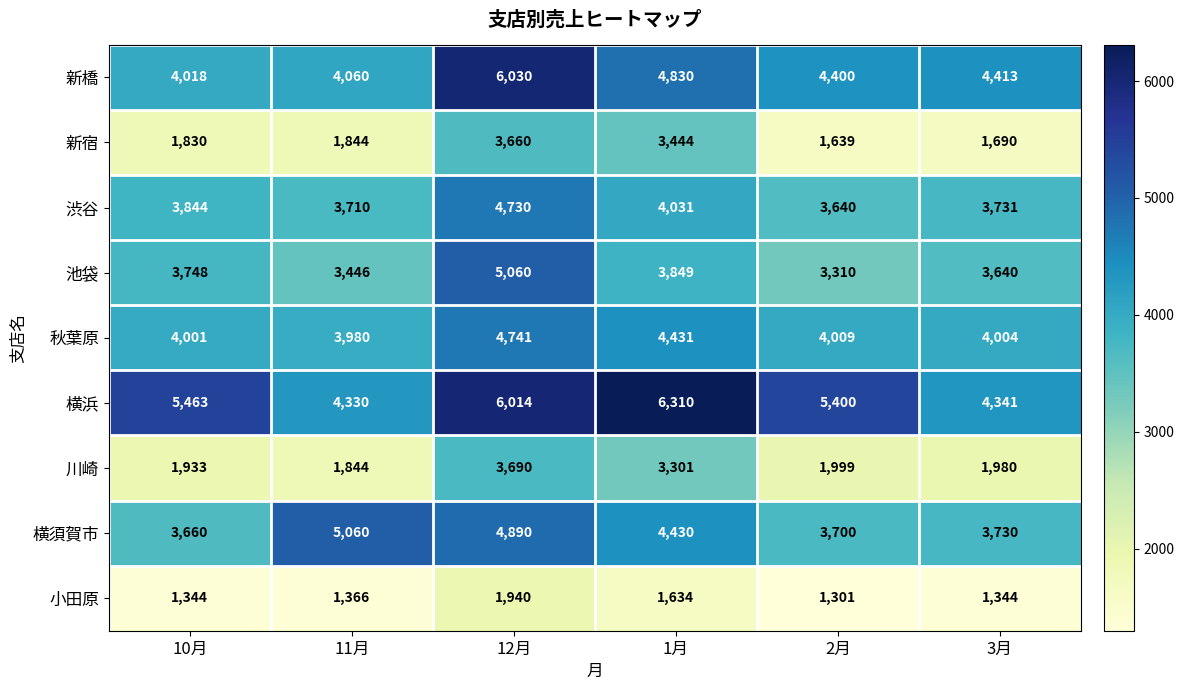

What value does the 渋谷 series have at 2月?

3640